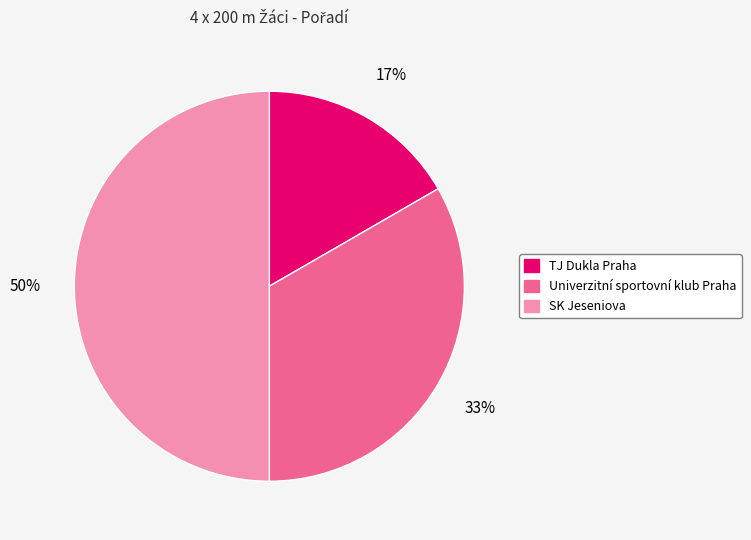

How many segments does this pie chart have?

3